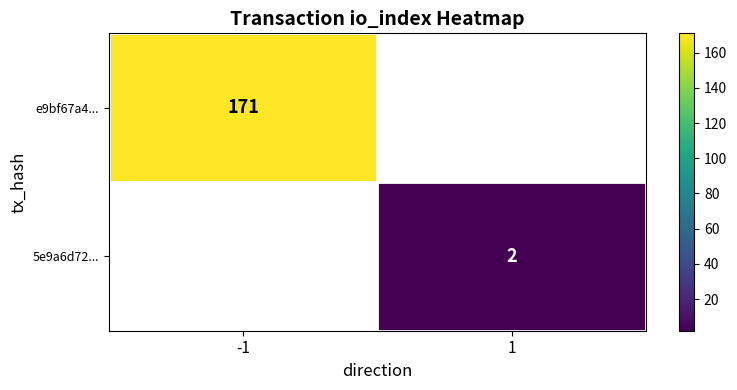

Is it true that e9bf67a4... equals 171 at -1?

True